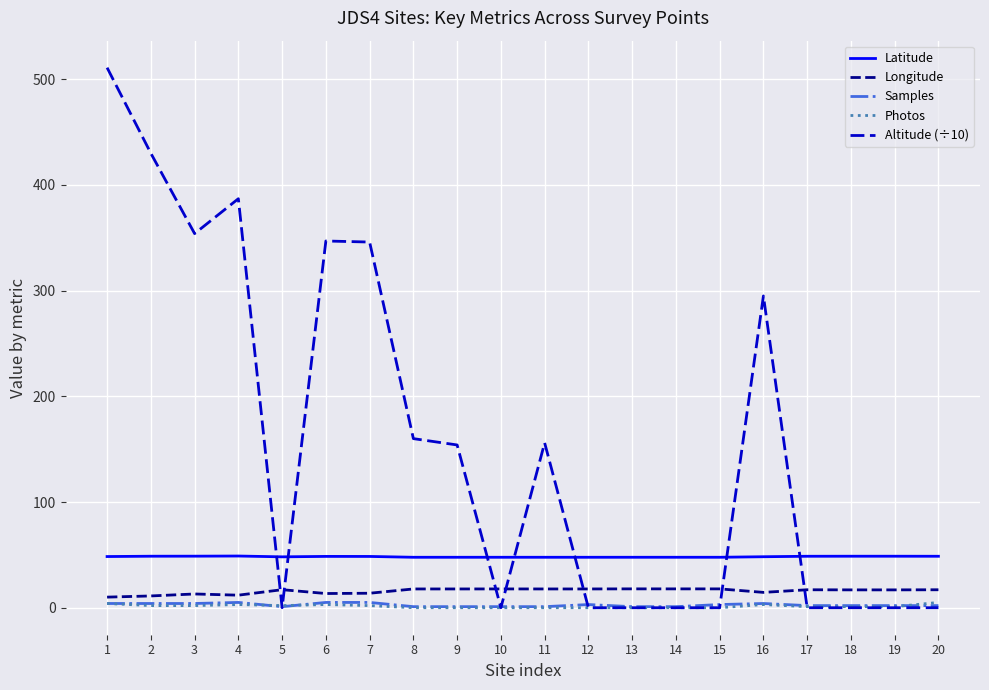

True or false: Latitude and Longitude cross at least once.

False